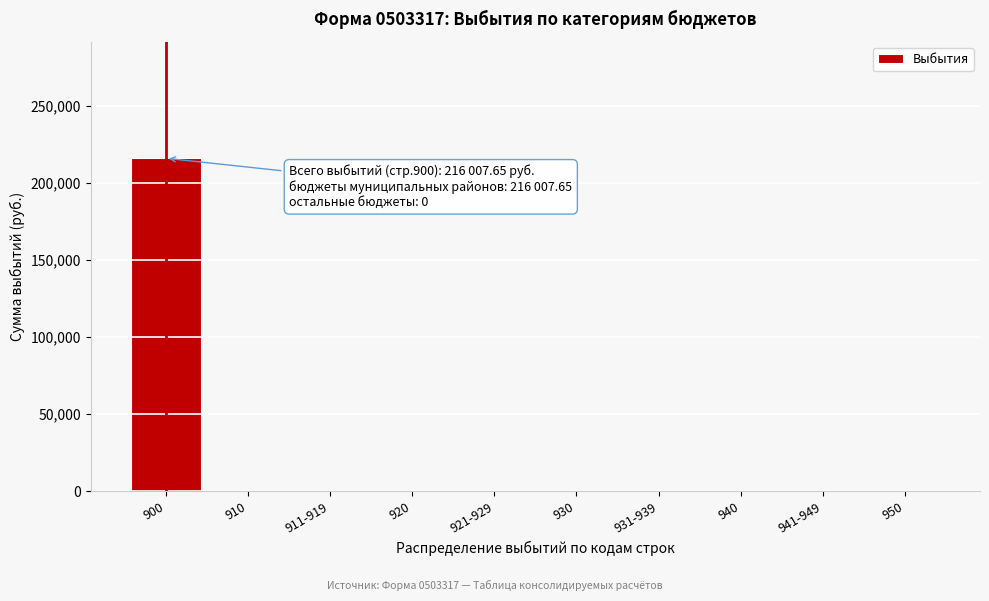

Is it true that the value at 921-929 is 0.0?

True